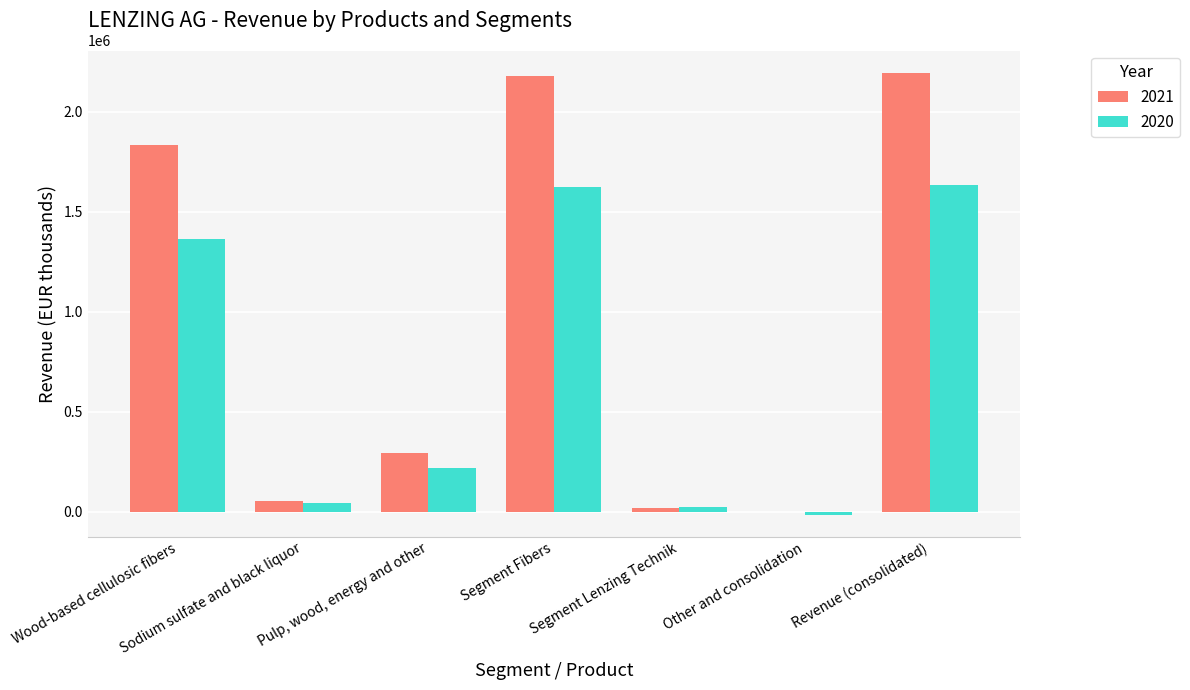

What is the difference between the 2021 values at Wood-based cellulosic fibers and Segment Lenzing Technik?

1816921